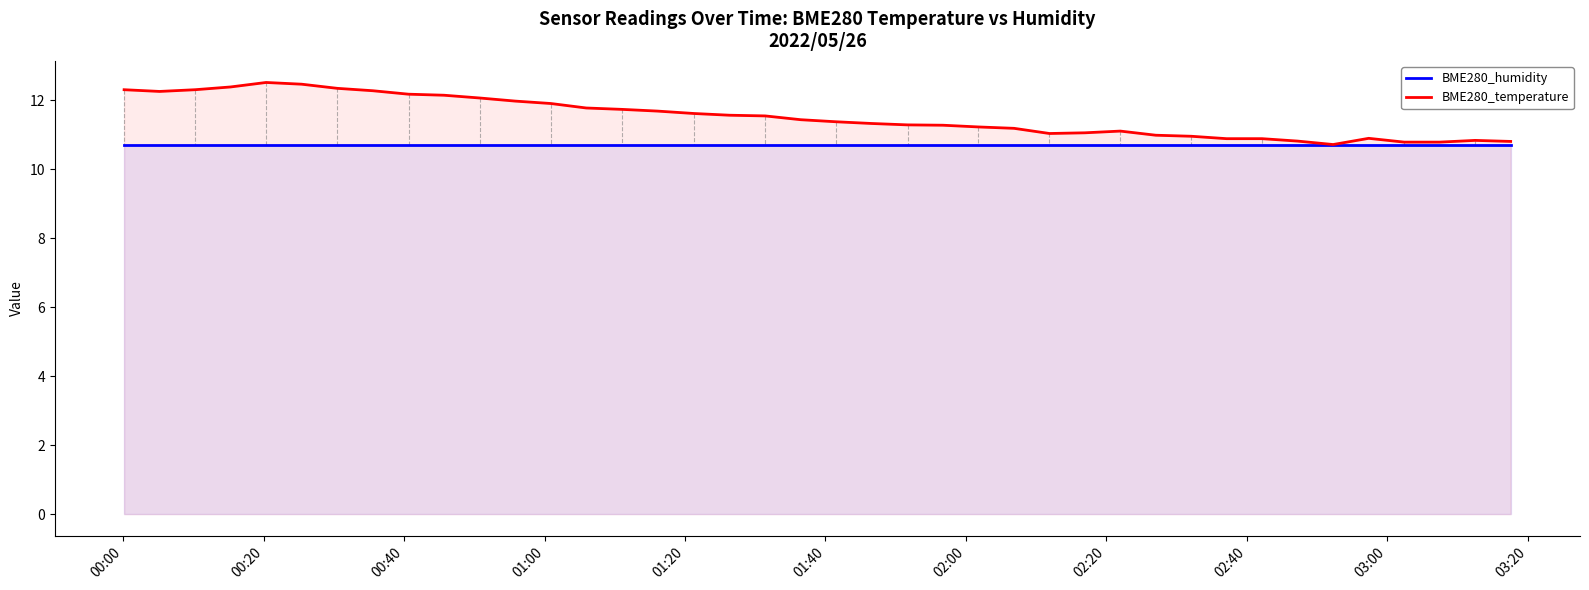

List the series in order of their overall mean, lowest first.

BME280_humidity, BME280_temperature